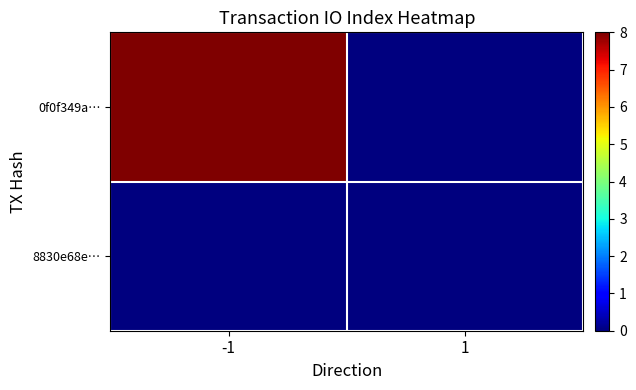

Reading left to right, what are all the values shown in this chart?

0f0f349a…: -1=8	1=0
8830e68e…: -1=0	1=0